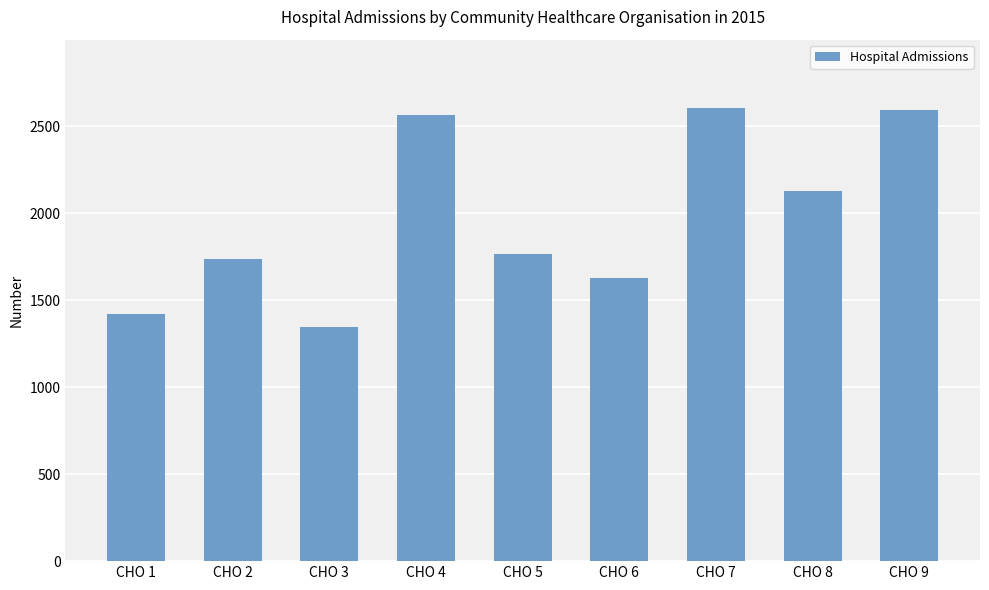

Which category has the lowest value across all series?

CHO 3